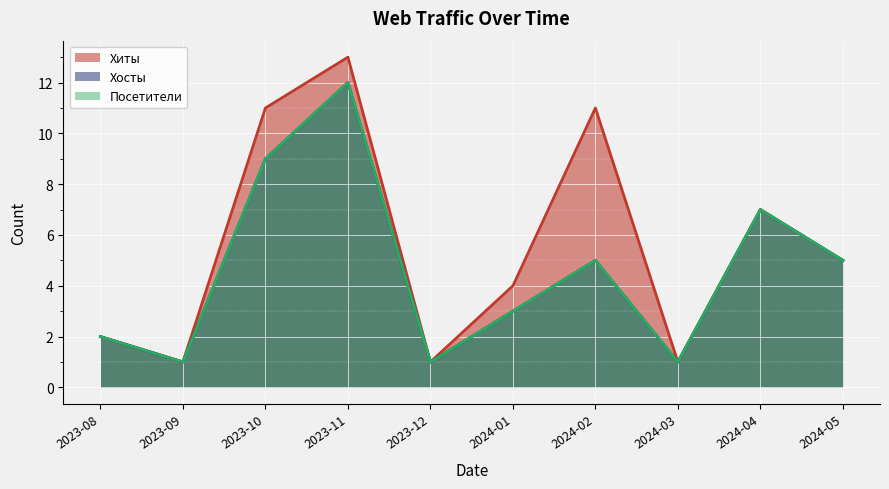

Reading left to right, transcribe all the data shown in this chart.

Хиты: 2	1	11	13	1	4	11	1	7	5
Хосты: 2	1	9	12	1	3	5	1	7	5
Посетители: 2	1	9	12	1	3	5	1	7	5